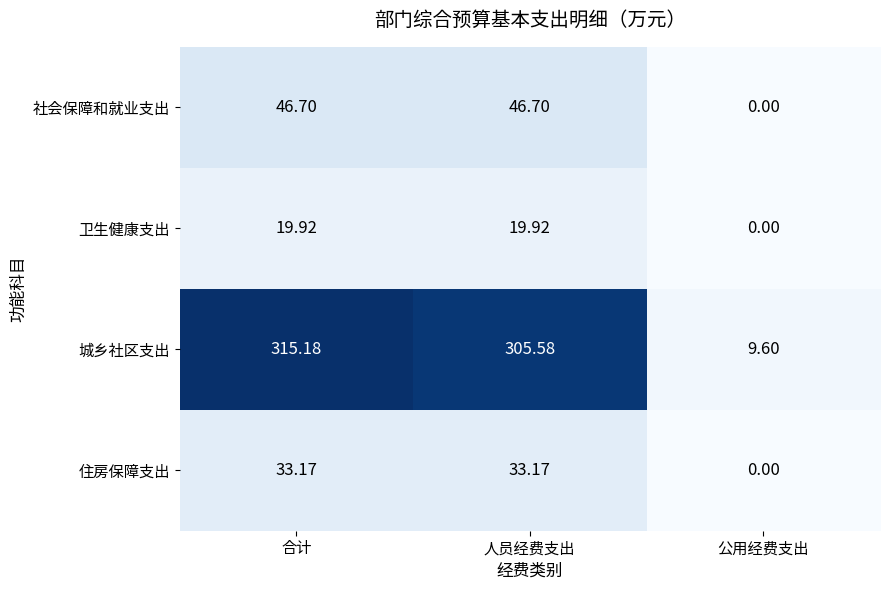

Is the value of 住房保障支出 at 公用经费支出 greater than the value of 城乡社区支出 at 合计?

No